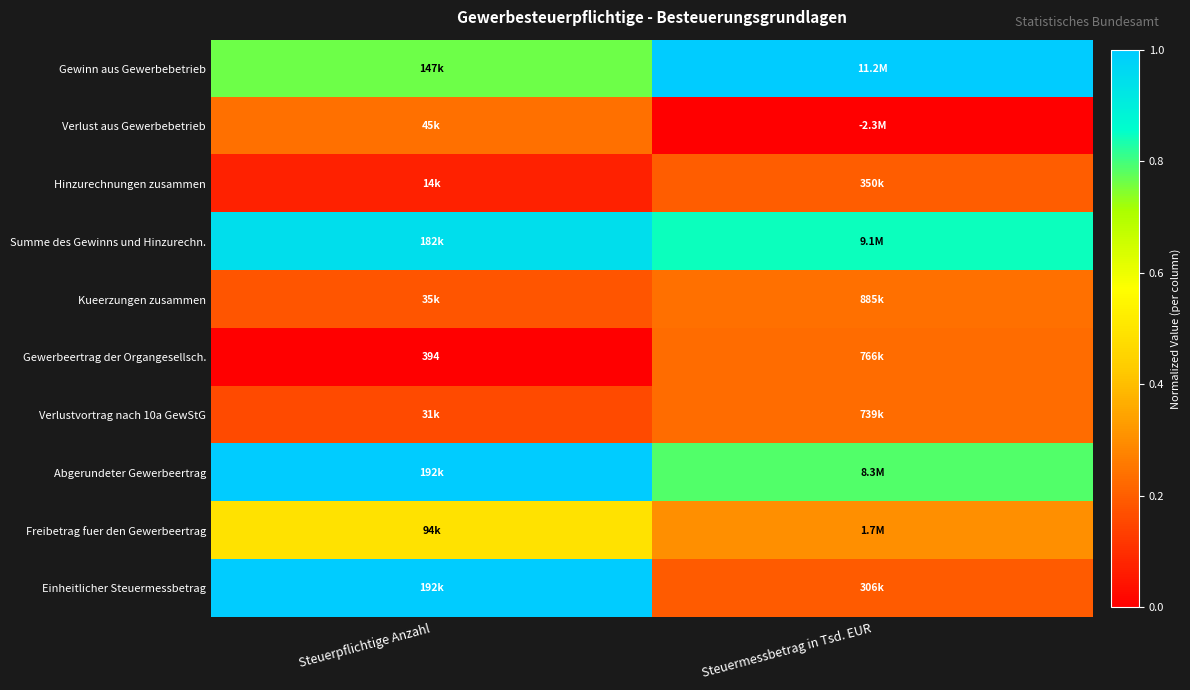

Where is Einheitlicher Steuermessbetrag nearest to the value 0?

Steuermessbetrag in Tsd. EUR